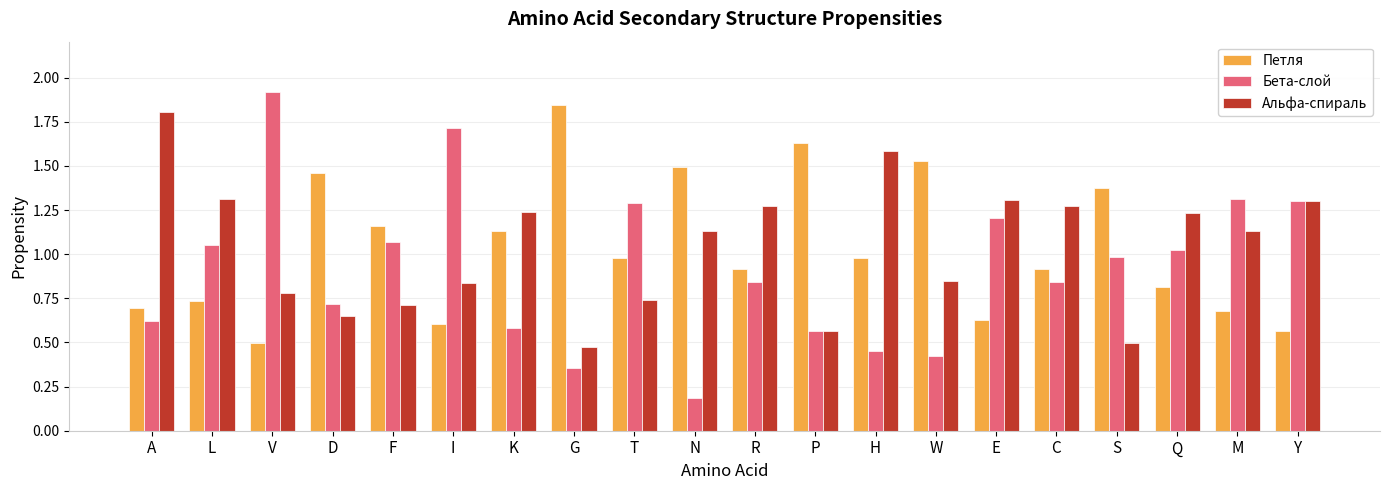

Is it true that Бета-слой equals 0.2 at L?

False